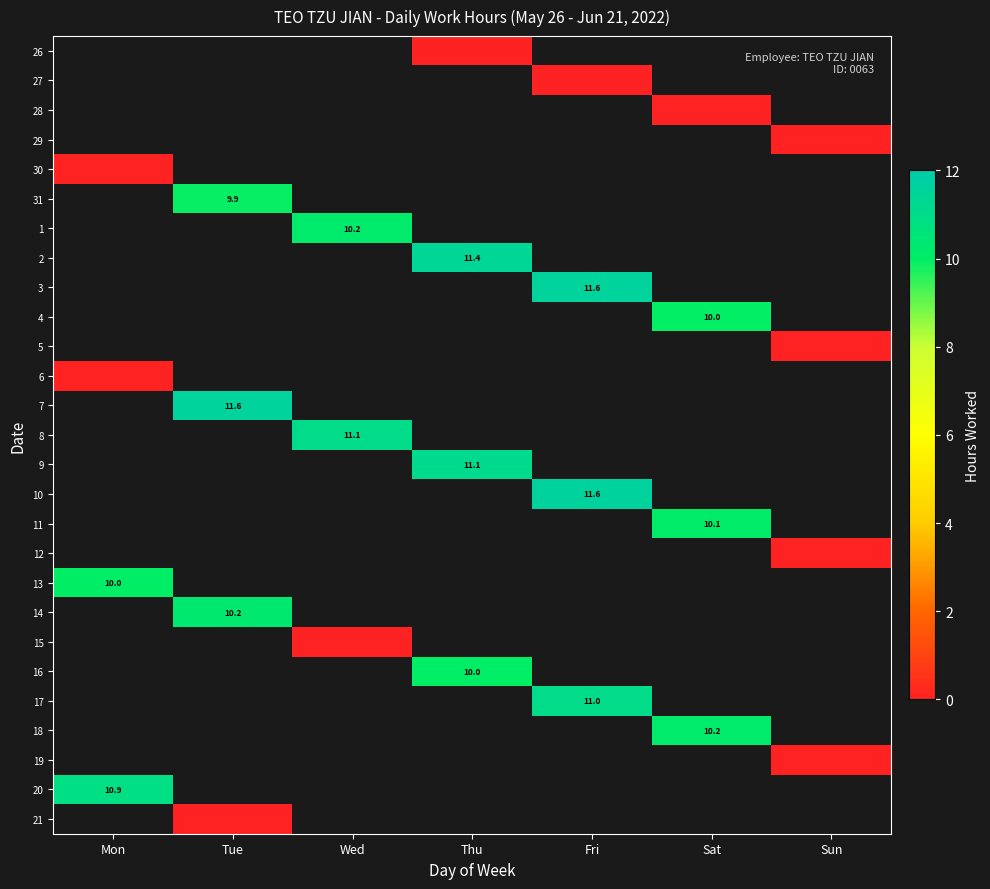

The value of 13 at Mon is 10.0. True or false?

True